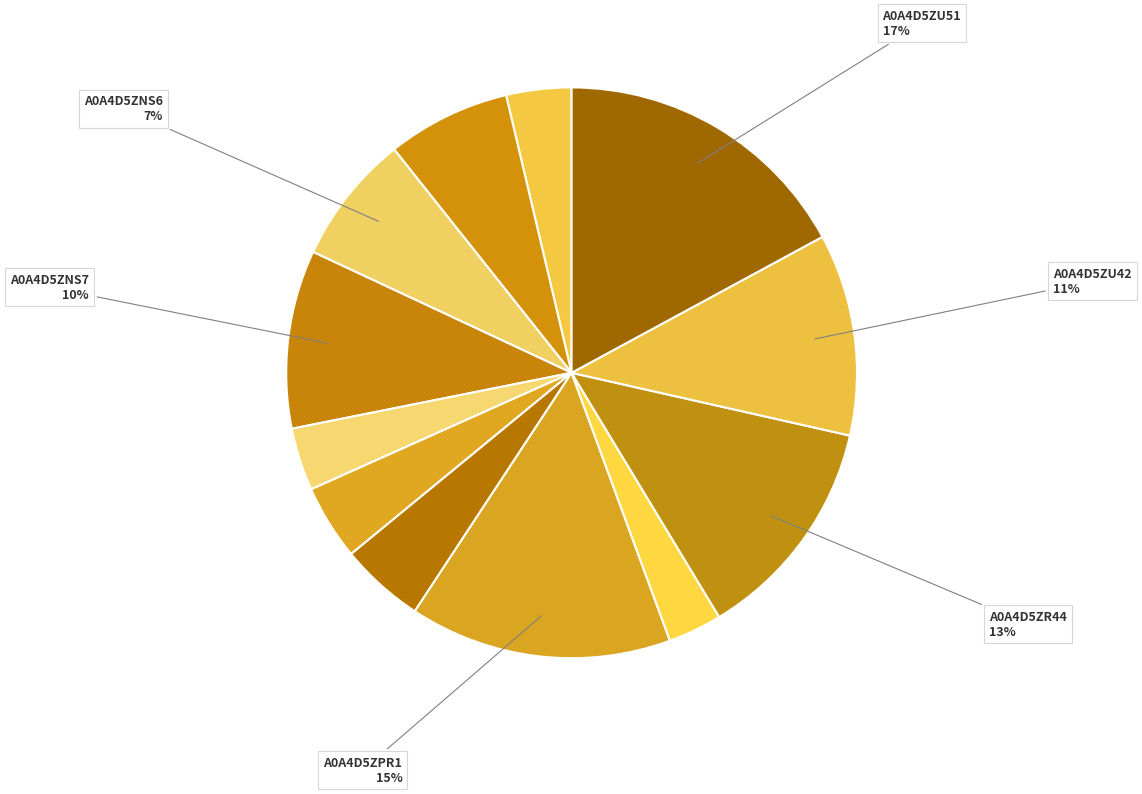

Count the number of slices in the pie.

12